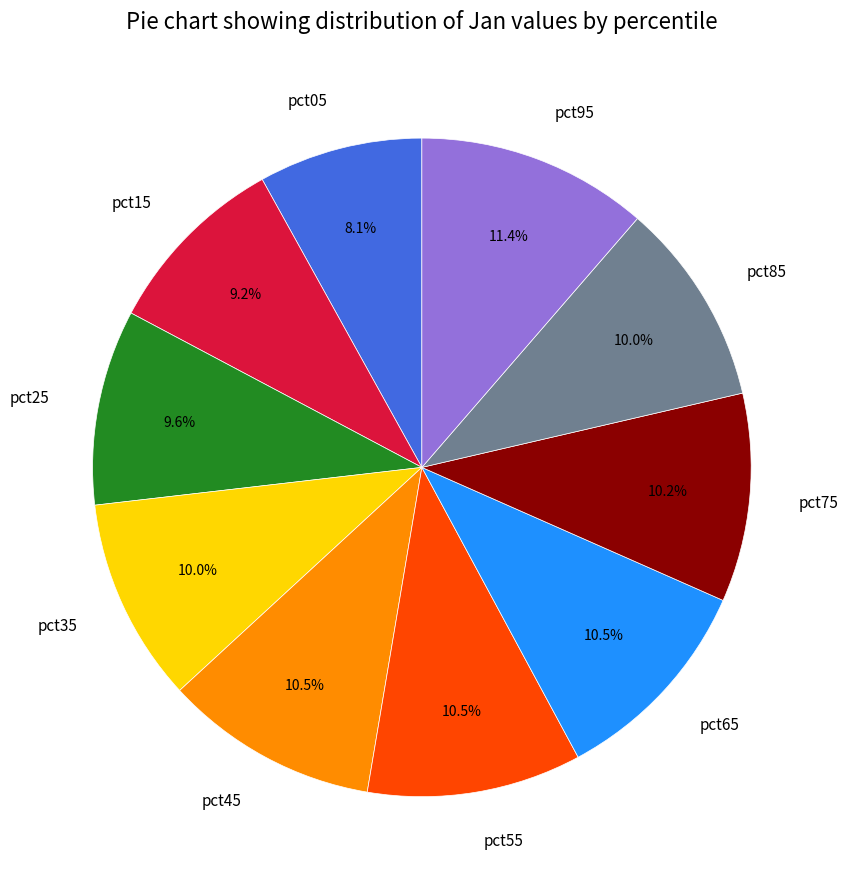

What is the smallest slice in the pie chart?

pct05